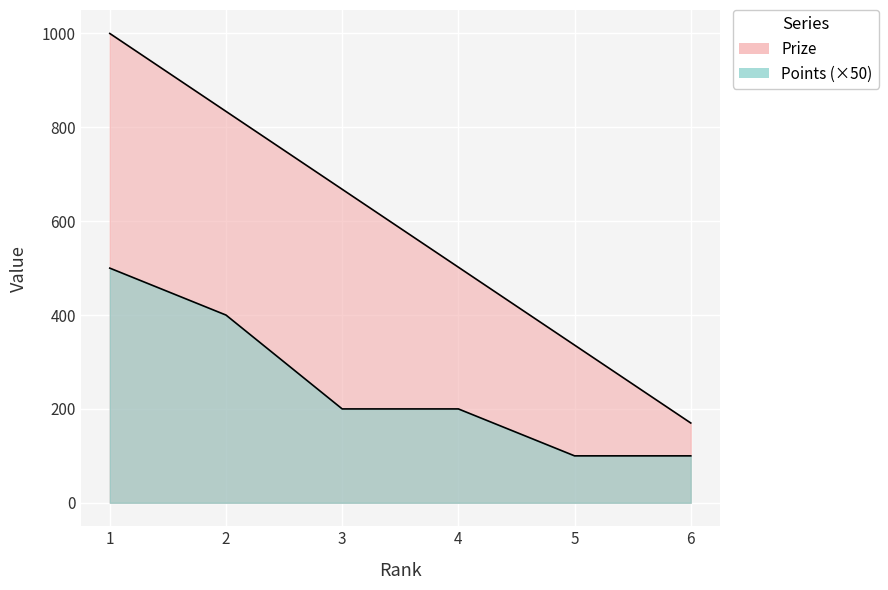

What is the difference between the maximum and minimum values in the Points series?

400